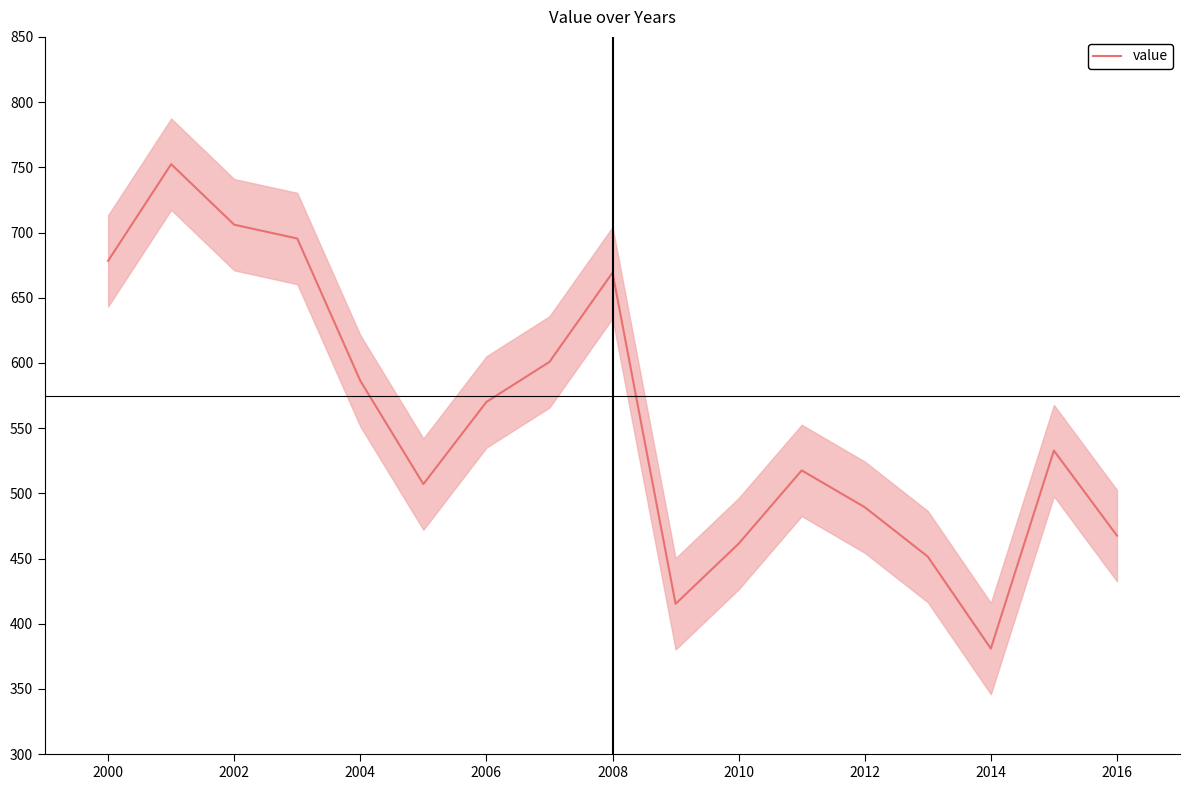

Is it true that value equals 1009.5 at 2008?

False